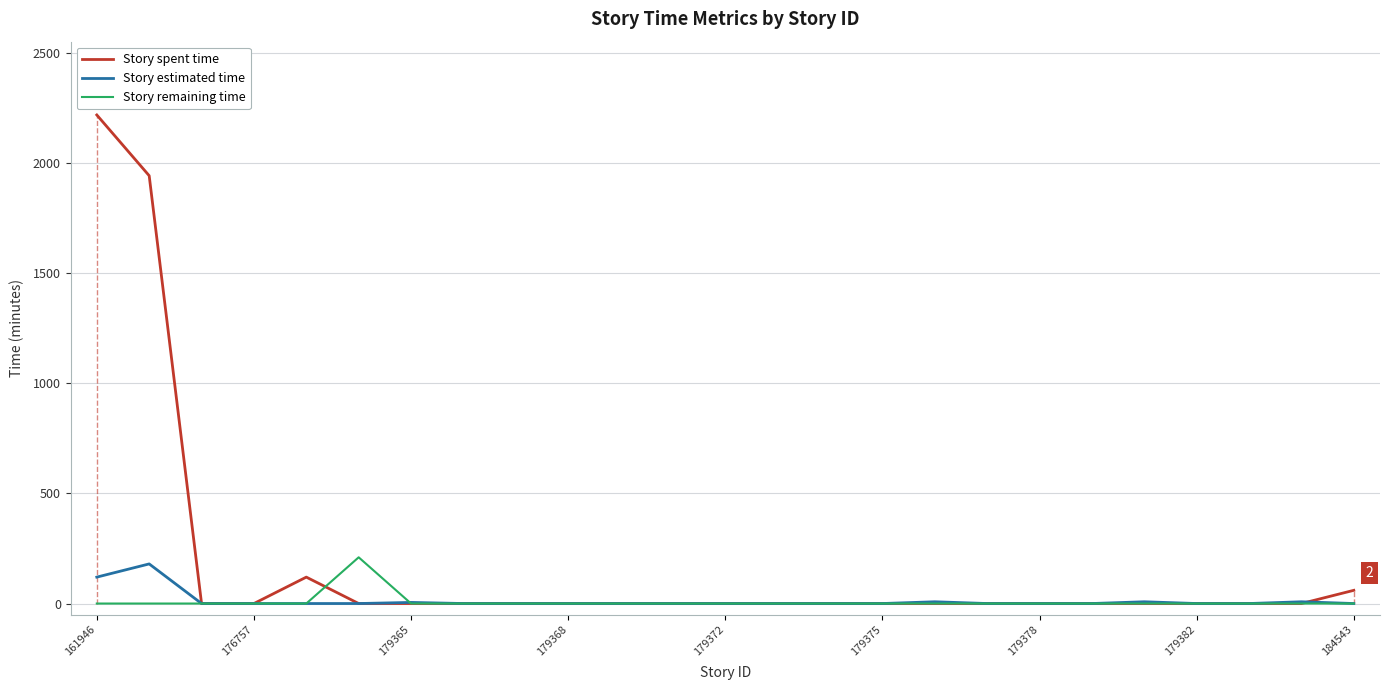

What is the maximum value shown in the chart?

2220